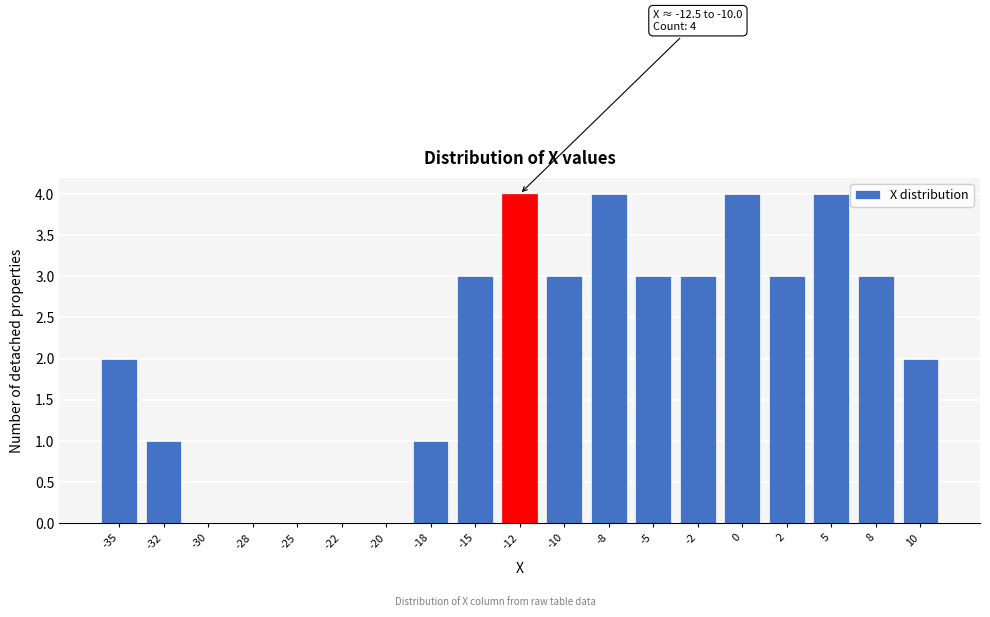

Reading left to right, list all the values displayed in this chart.

-35=2	-32=1	-30=0	-28=0	-25=0	-22=0	-20=0	-18=1	-15=3	-12=4	-10=3	-8=4	-5=3	-2=3	0=4	2=3	5=4	8=3	10=2